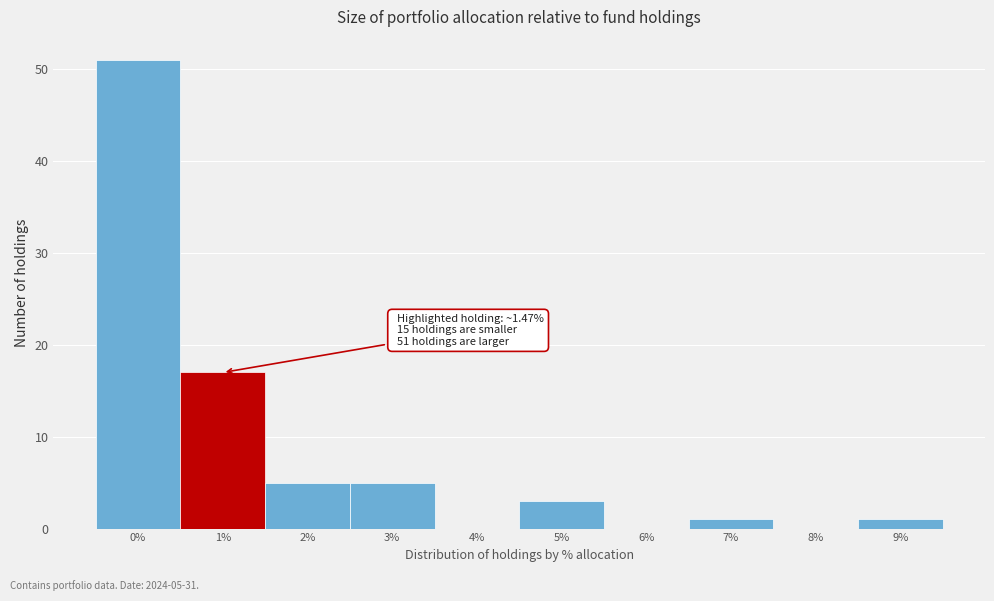

Reading right to left, list all the values displayed in this chart.

9%=1	8%=0	7%=1	6%=0	5%=3	4%=0	3%=5	2%=5	1%=17	0%=51